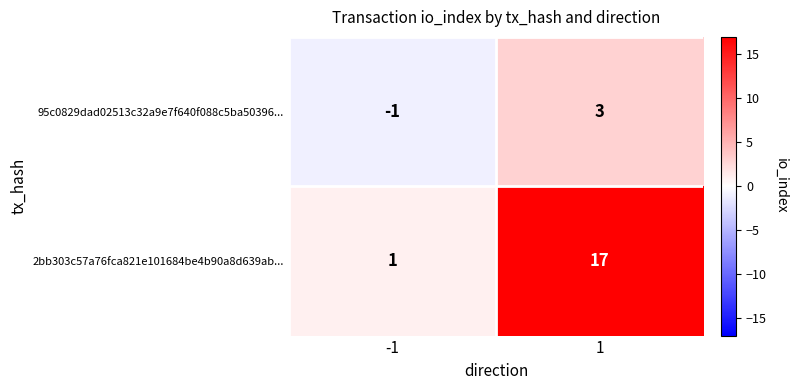

What is the smallest value displayed?

-1